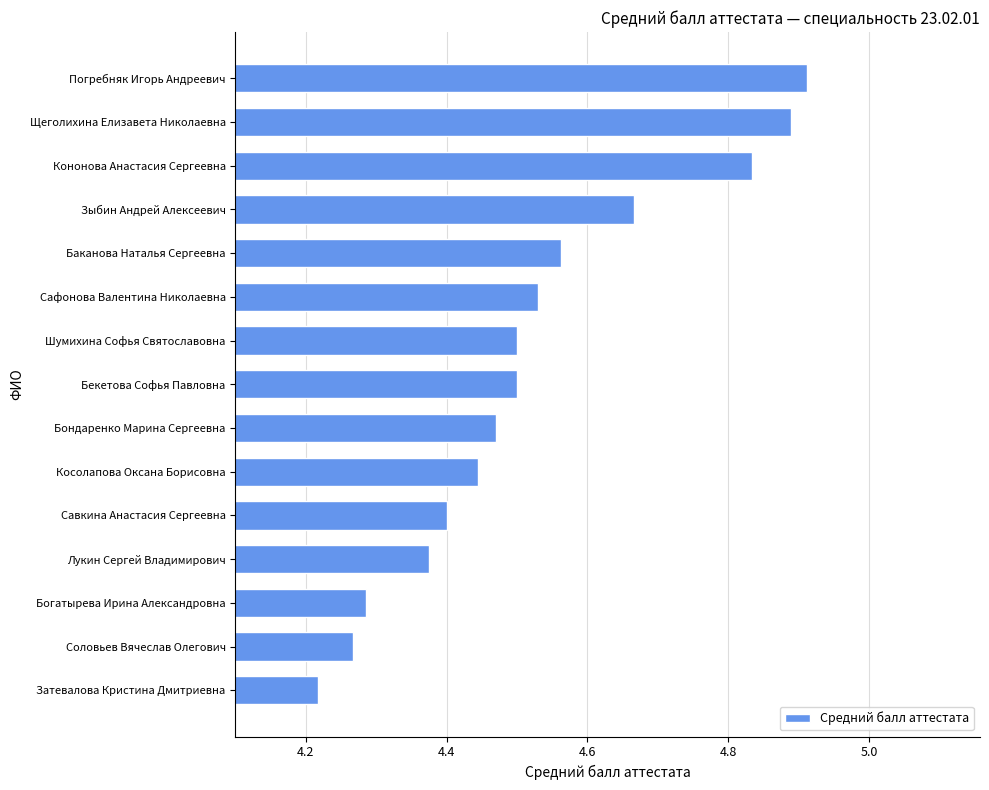

Which category has the highest value across all series?

Погребняк Игорь Андреевич